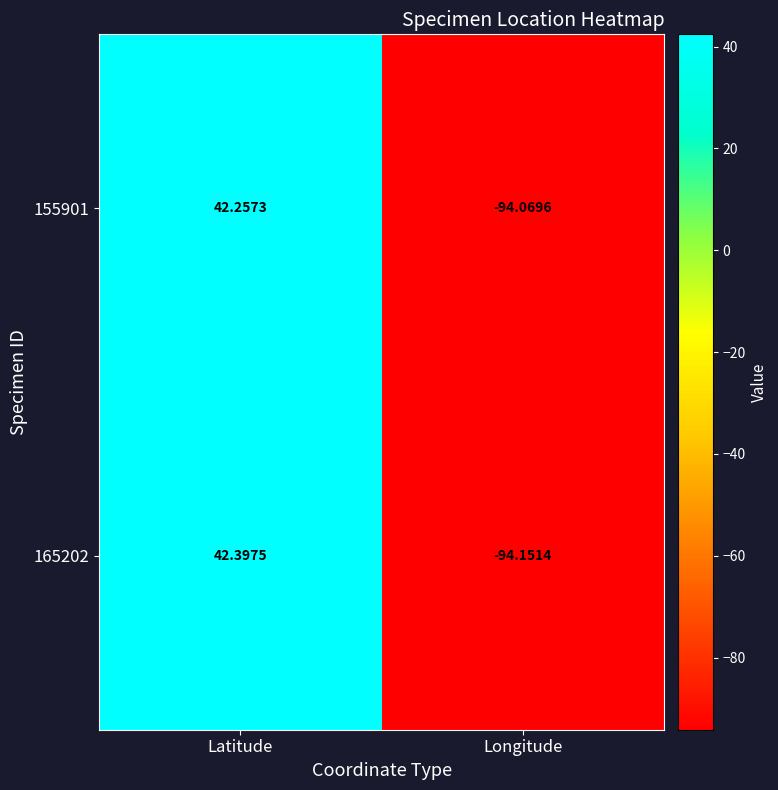

Which series has the widest spread of values?

165202